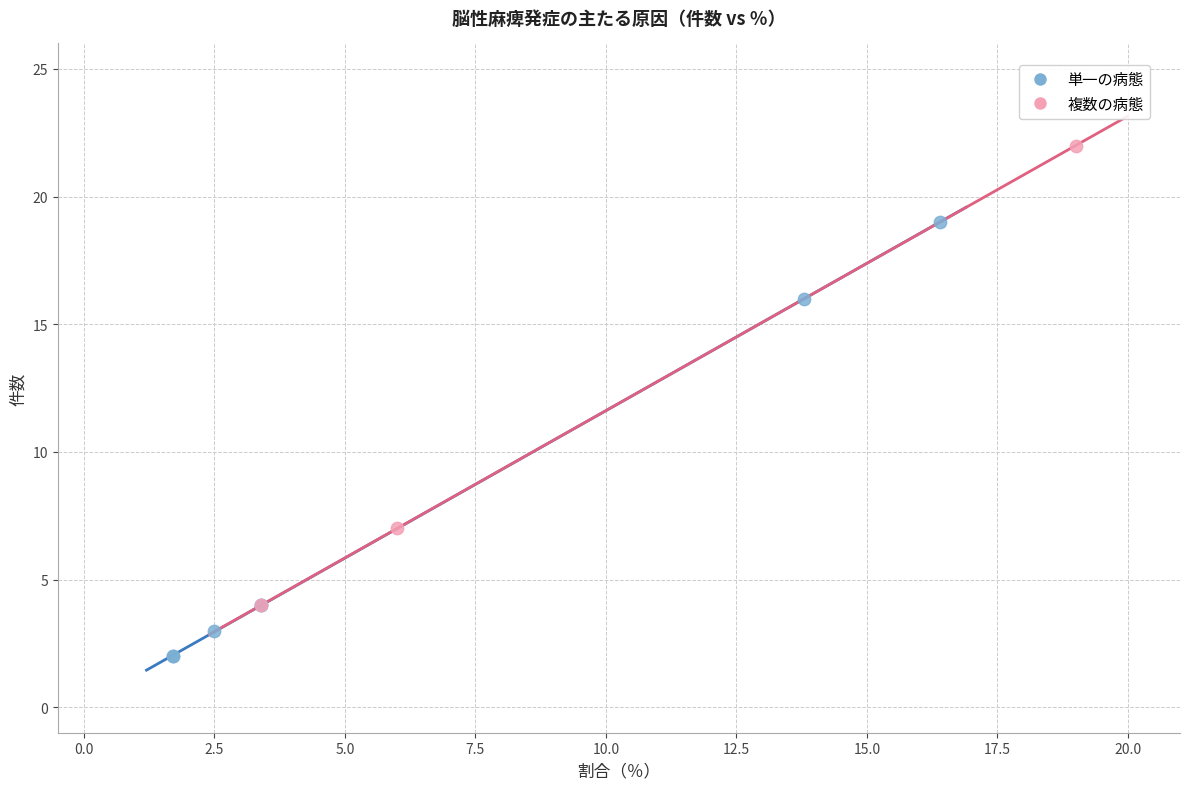

Which series contains the lowest Y value?

単一の病態